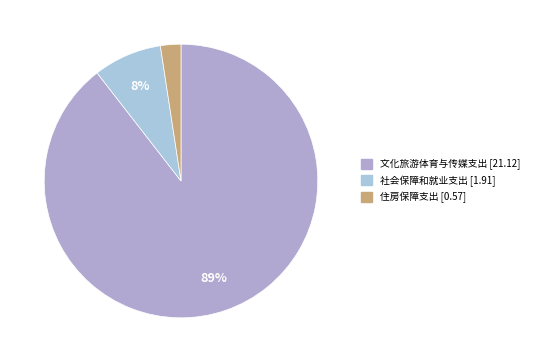

True or false: 社会保障和就业支出 [1.91] accounts for 1% of the total.

False